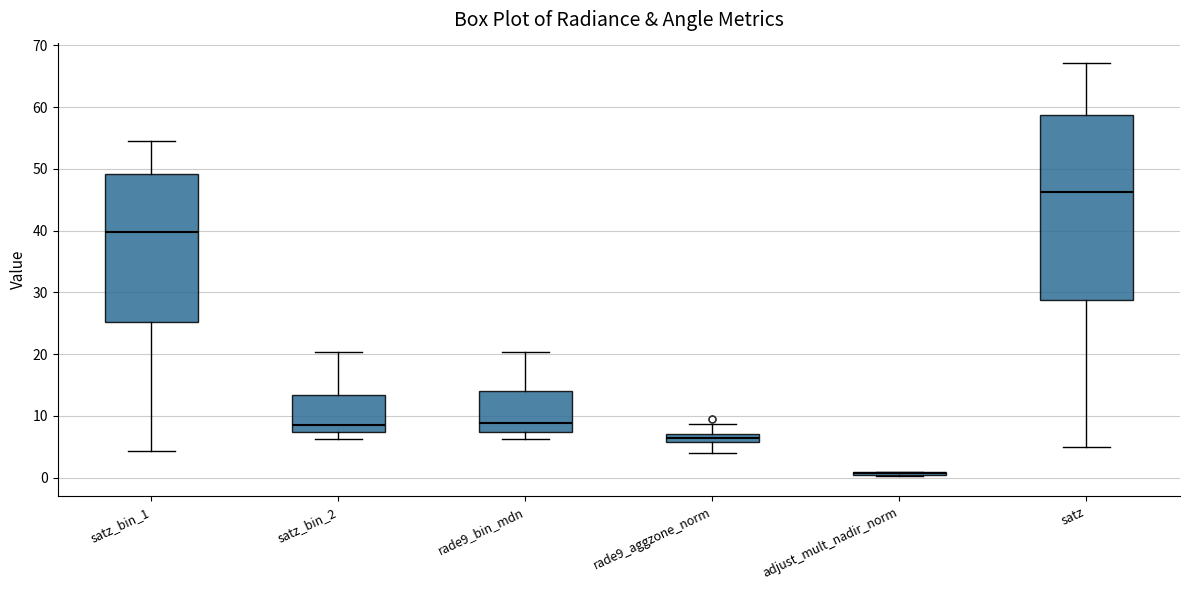

Comparing the boxes themselves (not the whiskers), which one is the tallest?

satz